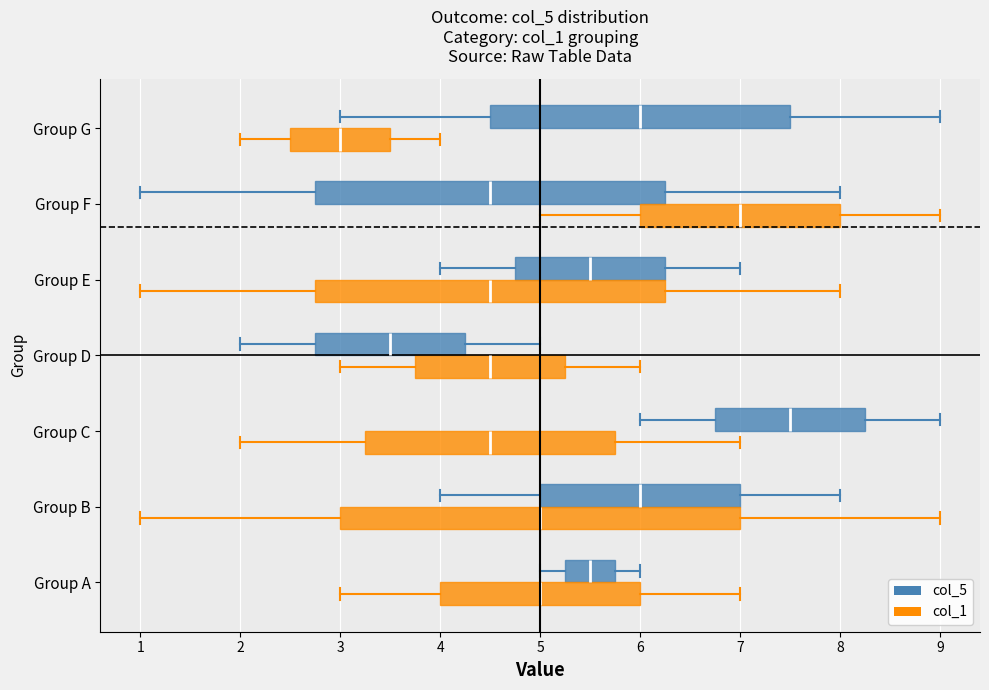

Reading bottom to top, transcribe this box plot: for each box, give where its median line is, the range the box spans, and where its two whiskers end, as read against the x-axis. The values are not printed on the chart, so give them approximately, as read against the axis.

Group A (col_1): median 5.0, box 4.0 to 6.0, whiskers 3.0 to 7.0
Group A (col_5): median 5.5, box 5.3 to 5.8, whiskers 5.0 to 6.0
Group B (col_1): median 5.0, box 3.0 to 7.0, whiskers 1.0 to 9.0
Group B (col_5): median 6.0, box 5.0 to 7.0, whiskers 4.0 to 8.0
Group C (col_1): median 4.5, box 3.3 to 5.8, whiskers 2.0 to 7.0
Group C (col_5): median 7.5, box 6.8 to 8.3, whiskers 6.0 to 9.0
Group D (col_1): median 4.5, box 3.8 to 5.3, whiskers 3.0 to 6.0
Group D (col_5): median 3.5, box 2.8 to 4.3, whiskers 2.0 to 5.0
Group E (col_1): median 4.5, box 2.8 to 6.3, whiskers 1.0 to 8.0
Group E (col_5): median 5.5, box 4.8 to 6.3, whiskers 4.0 to 7.0
Group F (col_1): median 7.0, box 6.0 to 8.0, whiskers 5.0 to 9.0
Group F (col_5): median 4.5, box 2.8 to 6.3, whiskers 1.0 to 8.0
Group G (col_1): median 3.0, box 2.5 to 3.5, whiskers 2.0 to 4.0
Group G (col_5): median 6.0, box 4.5 to 7.5, whiskers 3.0 to 9.0